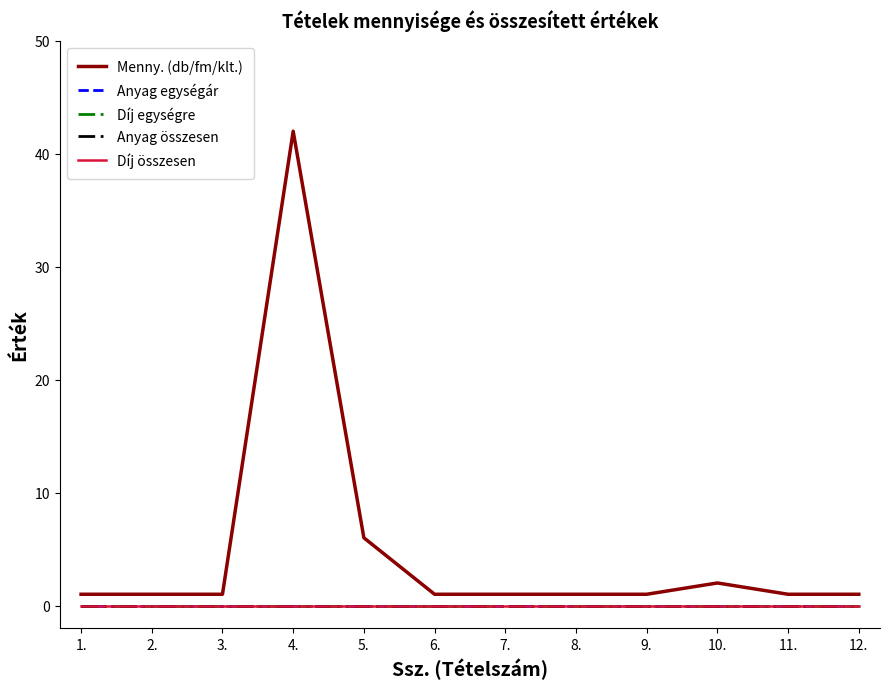

Reading left to right, transcribe all the data shown in this chart.

Menny. (db/fm/klt.): 1.=1	2.=1	3.=1	4.=42	5.=6	6.=1	7.=1	8.=1	9.=1	10.=2	11.=1	12.=1
Anyag egységár: 1.=0	2.=0	3.=0	4.=0	5.=0	6.=0	7.=0	8.=0	9.=0	10.=0	11.=0	12.=0
Díj egységre: 1.=0	2.=0	3.=0	4.=0	5.=0	6.=0	7.=0	8.=0	9.=0	10.=0	11.=0	12.=0
Anyag összesen: 1.=0	2.=0	3.=0	4.=0	5.=0	6.=0	7.=0	8.=0	9.=0	10.=0	11.=0	12.=0
Díj összesen: 1.=0	2.=0	3.=0	4.=0	5.=0	6.=0	7.=0	8.=0	9.=0	10.=0	11.=0	12.=0